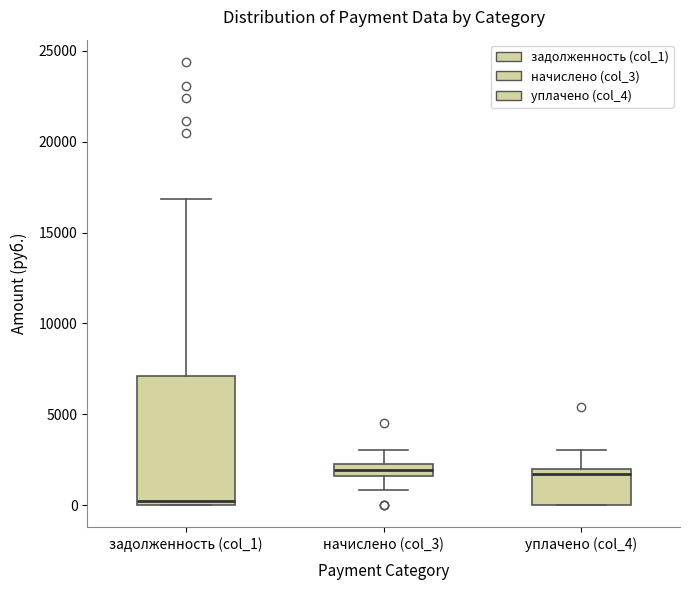

Which box is the tallest, from its lower edge to its upper edge?

задолженность (col_1)